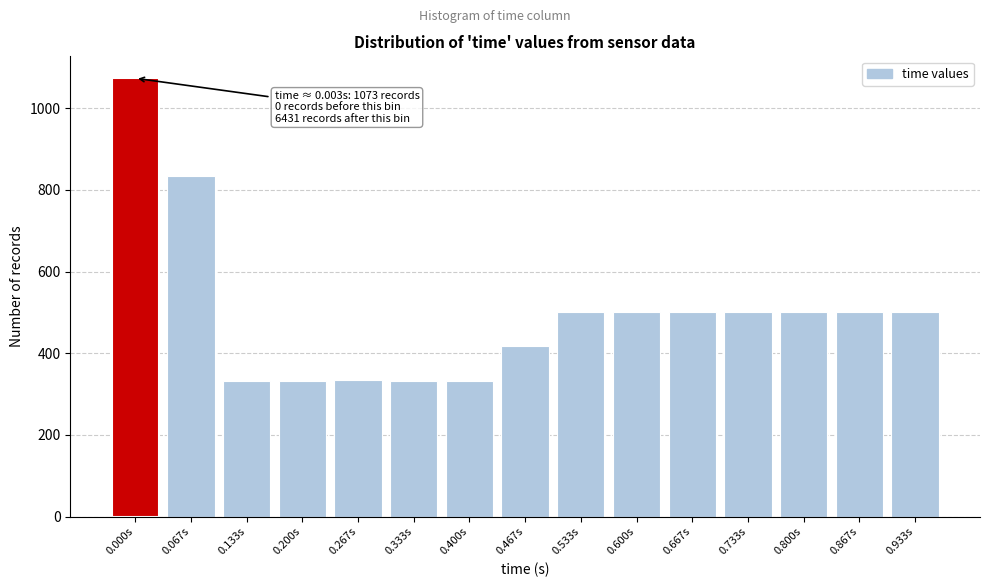

What is the maximum value shown in the chart?

1073